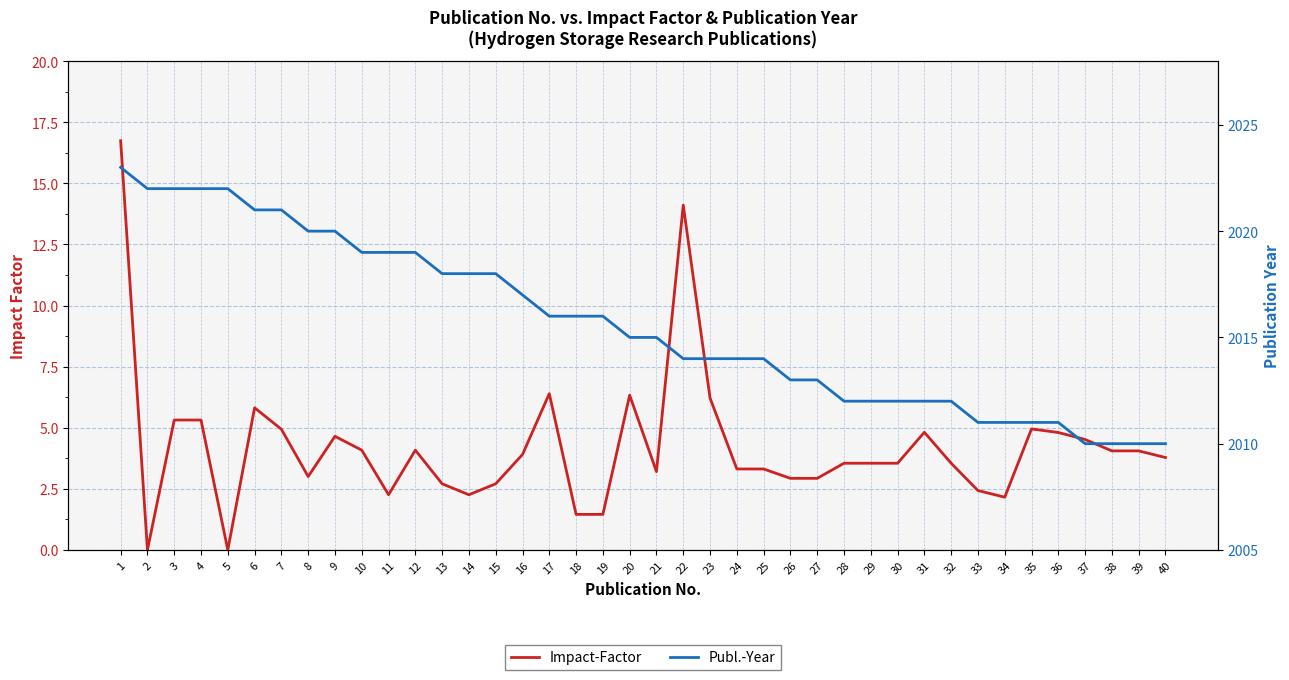

How many data points in Publ.-Year are above 2015?

19